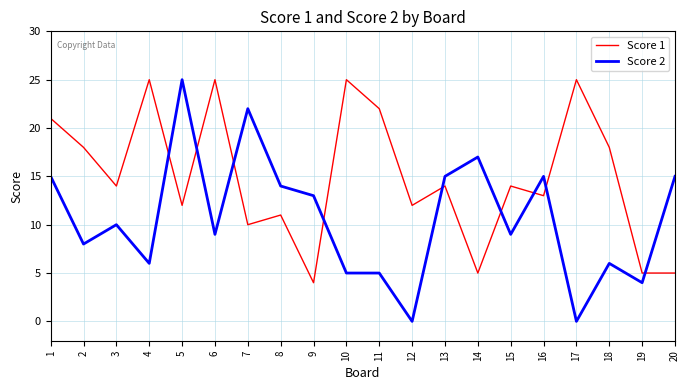

Where is the first local maximum for Score 2?

3